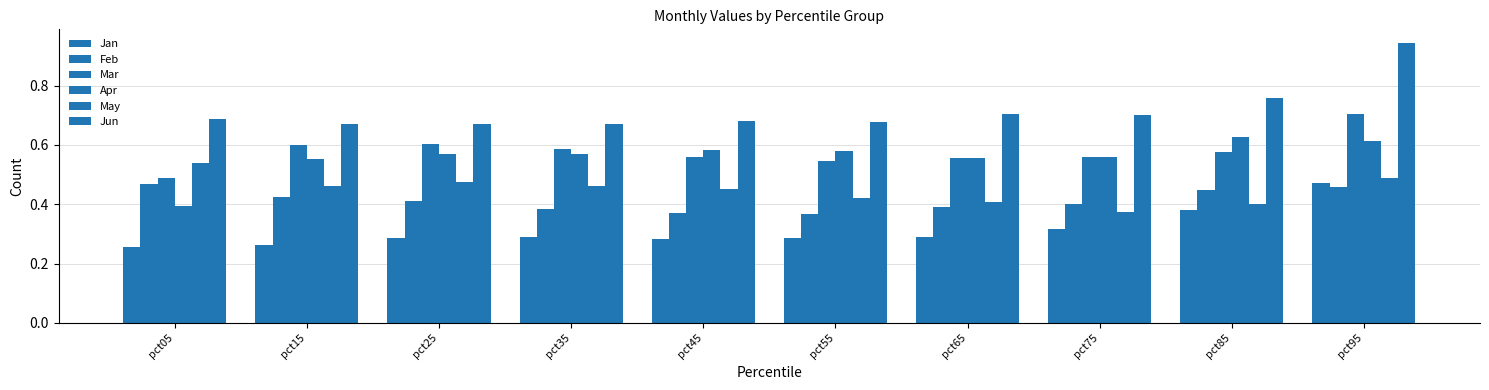

What is the total value across all series at pct15?

3.0